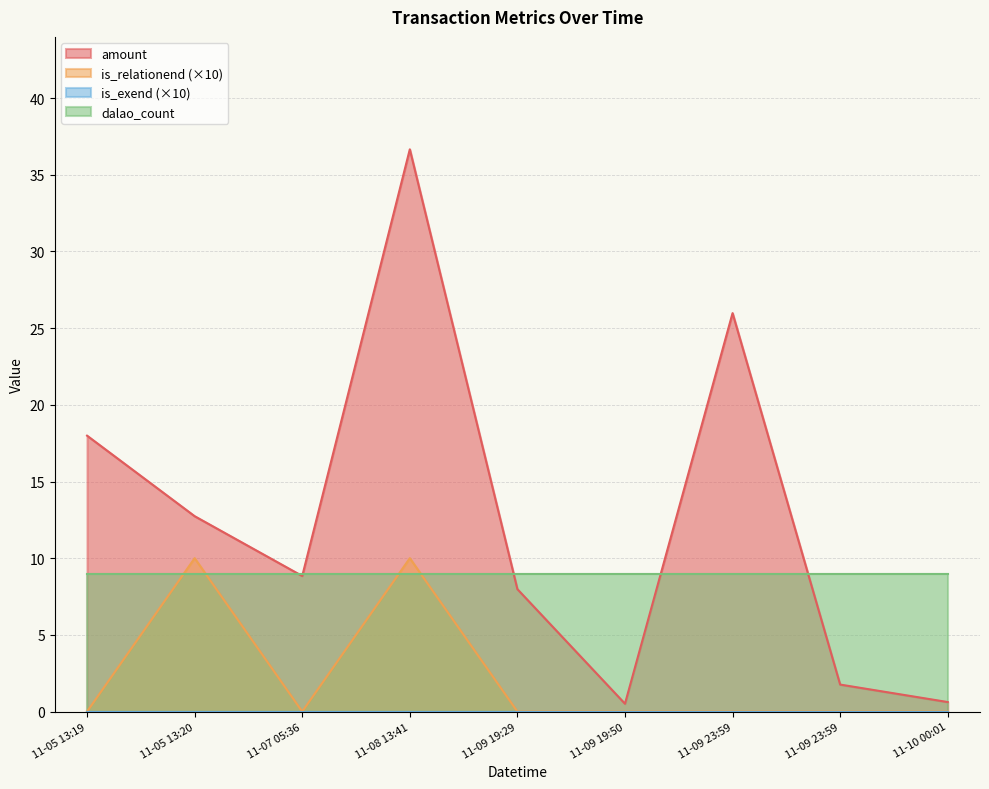

Where is amount nearest to the value 18?

11-05 13:19